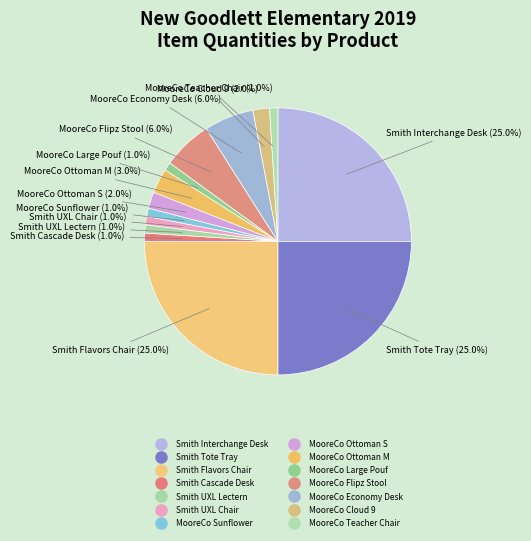

Count the number of slices in the pie.

14